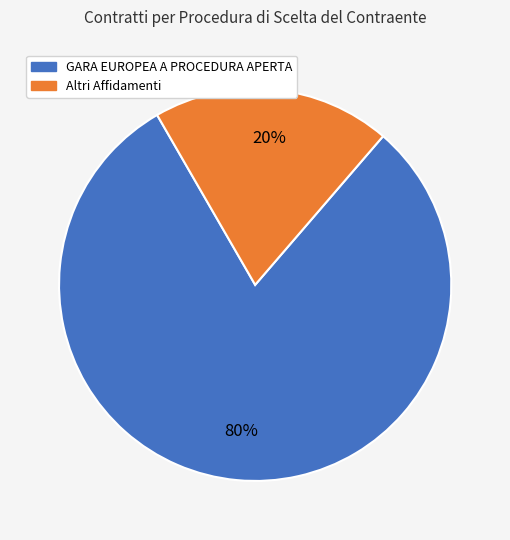

To the nearest percent, what is the average slice percentage?

50%